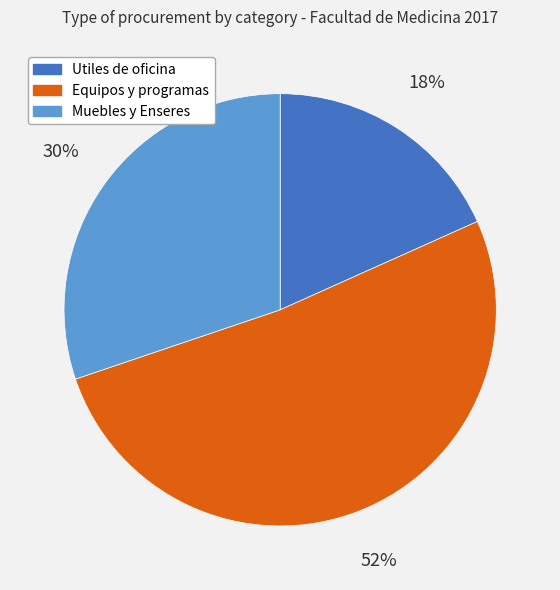

Do Utiles de oficina and Muebles y Enseres together represent more than half of the pie?

No